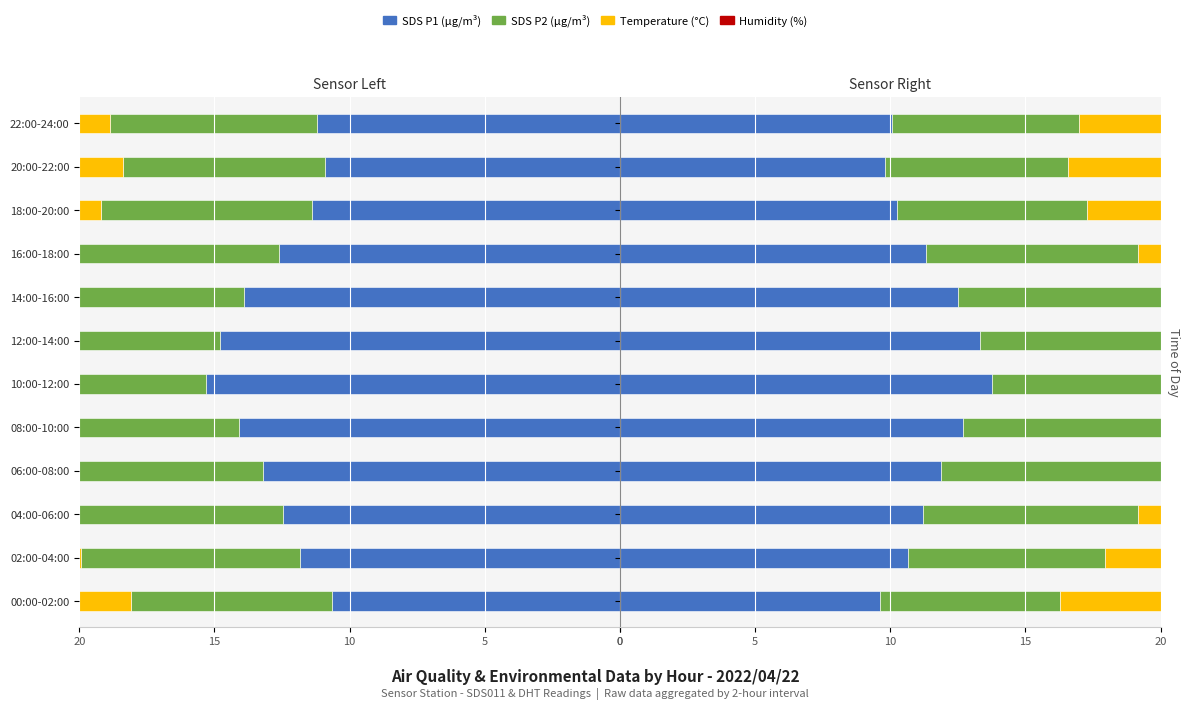

How many categories are shown in the chart?

12